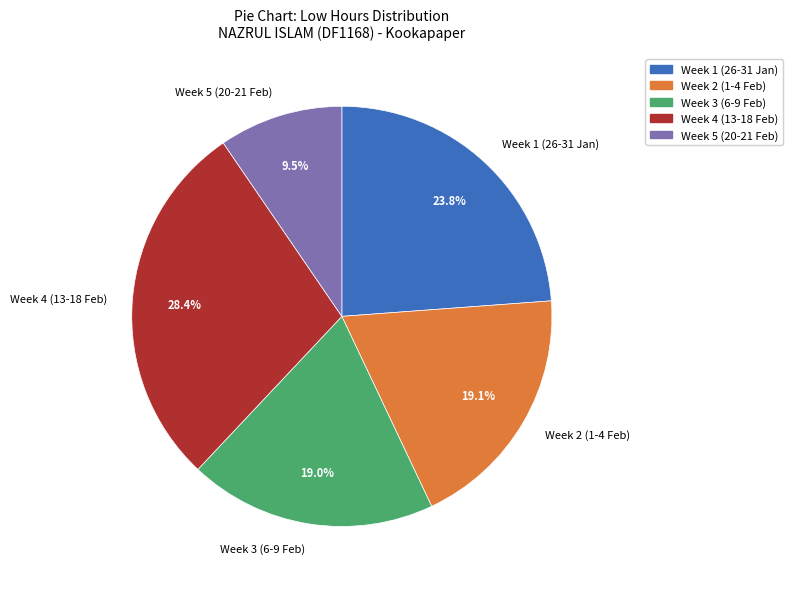

Which has a higher value, Week 4 (13-18 Feb) or Week 2 (1-4 Feb)?

Week 4 (13-18 Feb)